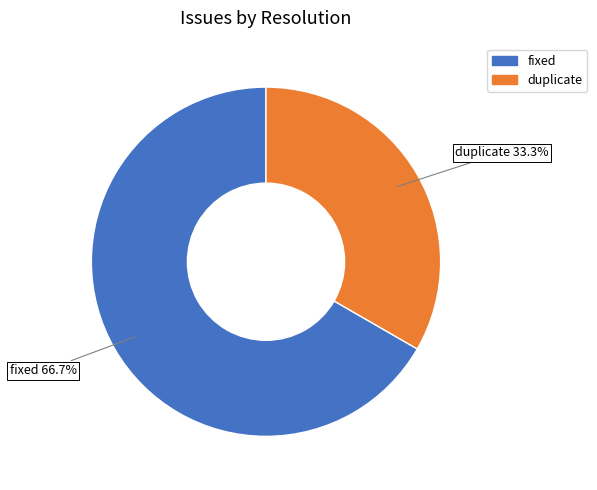

Is there any slice that represents more than half of the pie?

Yes